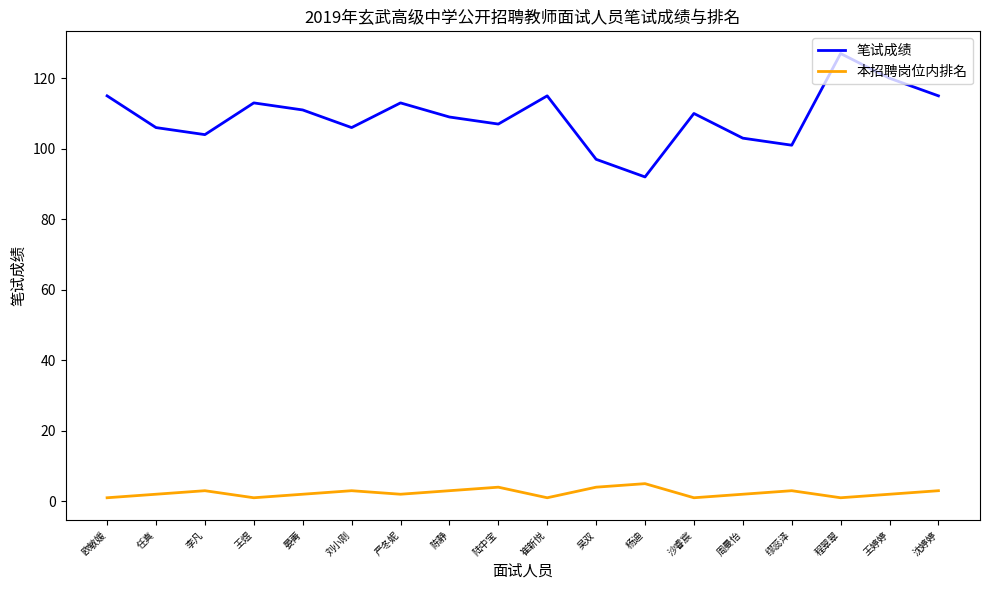

What is the approximate value of 本招聘岗位内排名 at 王煜?

1